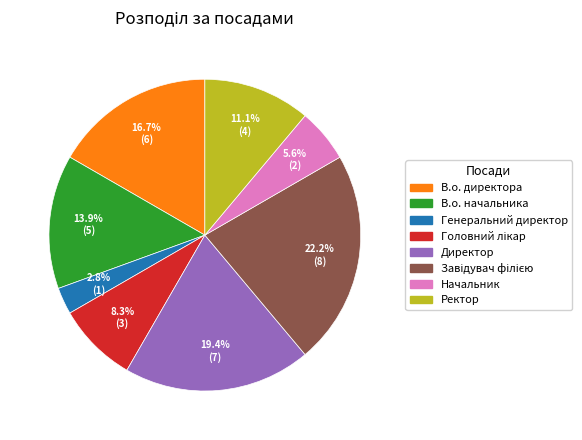

Does any single category account for the majority?

No